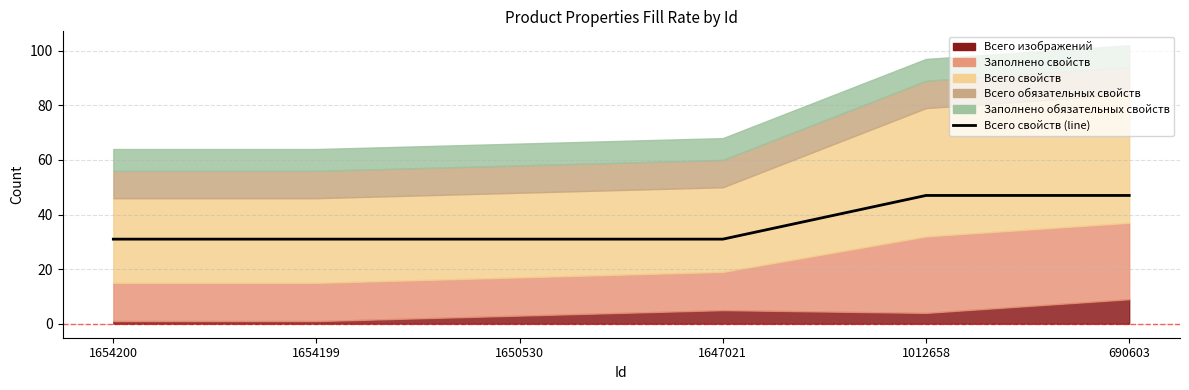

The value at 1654200 is 15. True or false?

False